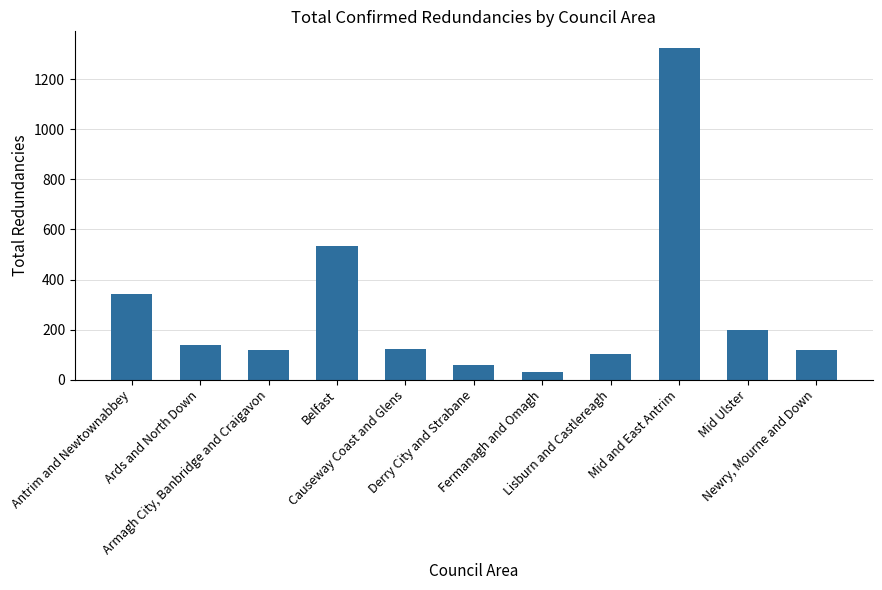

What is the maximum value shown in the chart?

1325